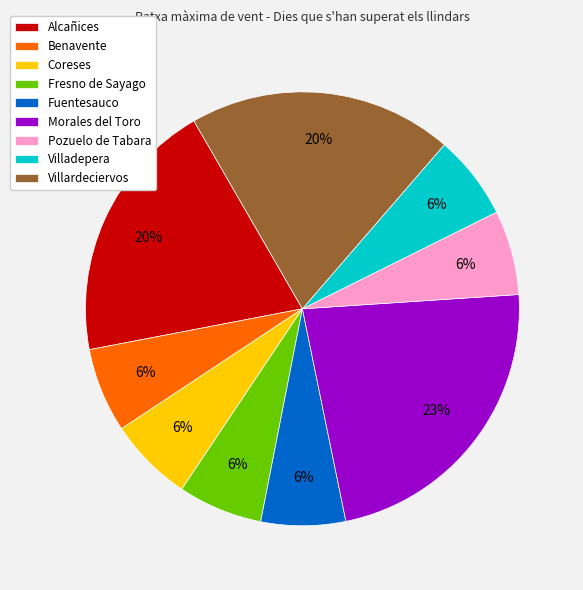

Is it true that Villardeciervos is 12% of the pie?

False